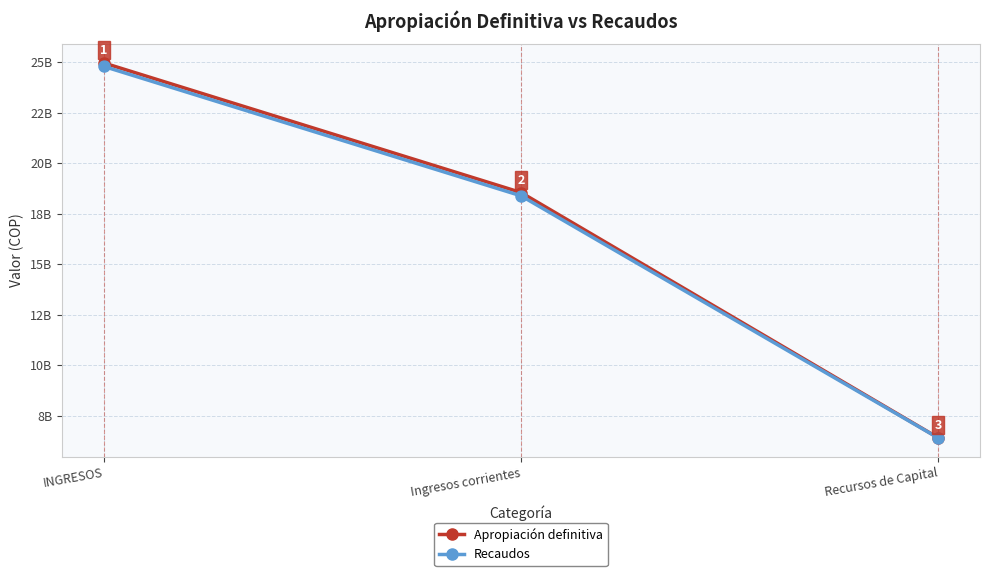

Reading left to right, transcribe all the data shown in this chart.

Apropiación definitiva: 24950811693	18541740743	6409070950
Recaudos: 24779770161	18378767625	6401002536